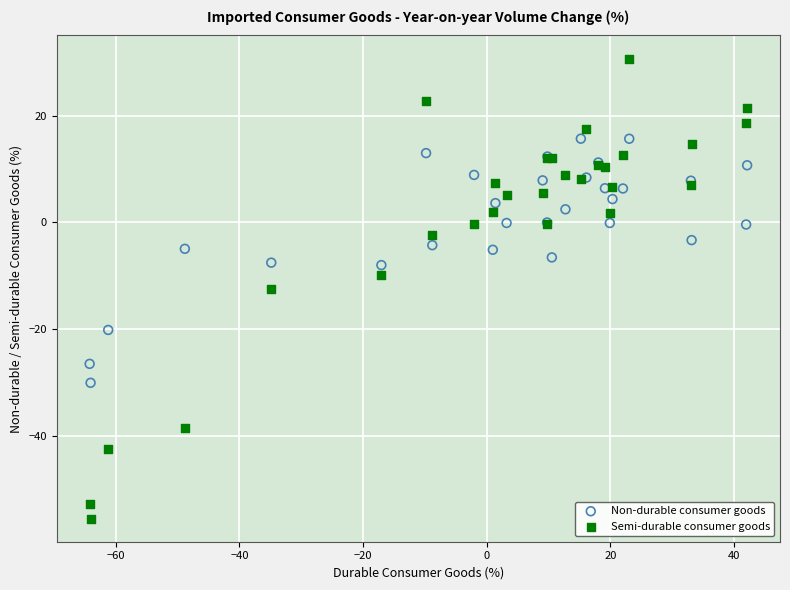

Which series reaches the minimum Y coordinate?

Semi-durable consumer goods